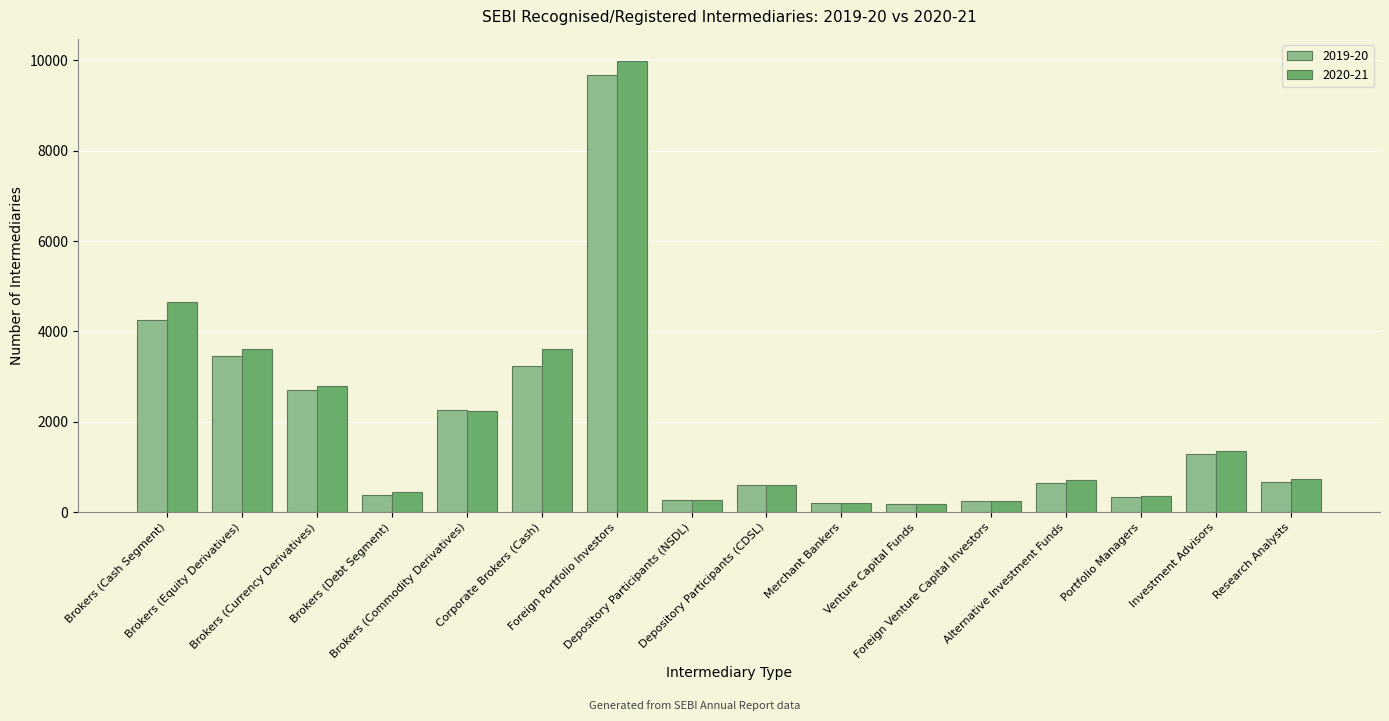

What is the difference between the 2020-21 values at Foreign Portfolio Investors and Brokers (Commodity Derivatives)?

7739